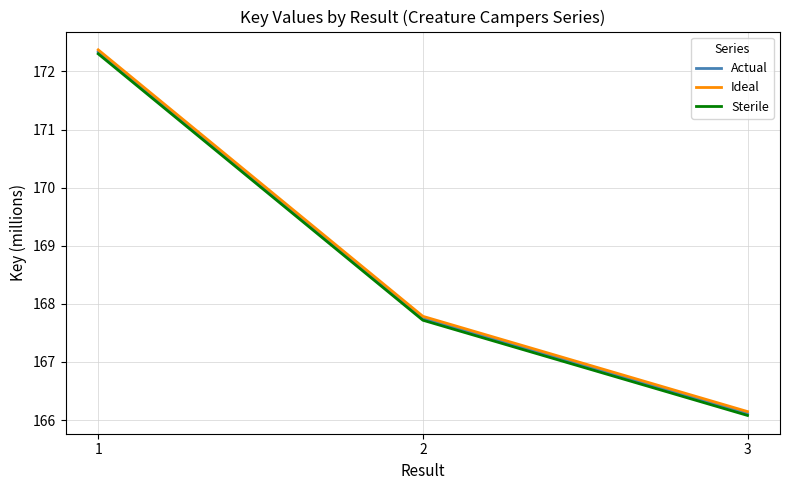

Is this an area chart (filled region under the line)?

No